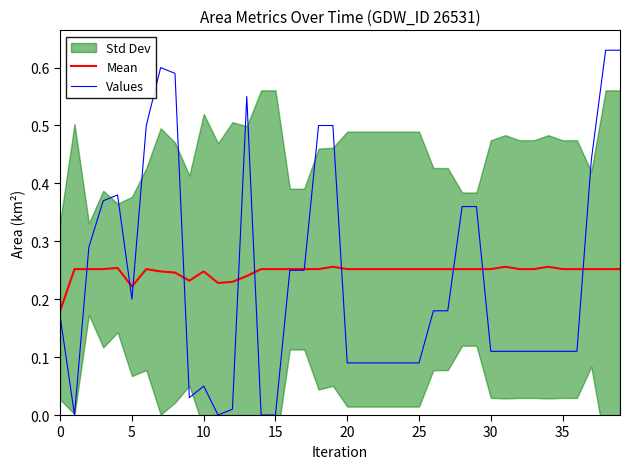

True or false: Values has a value of 0.2 at 17.

True